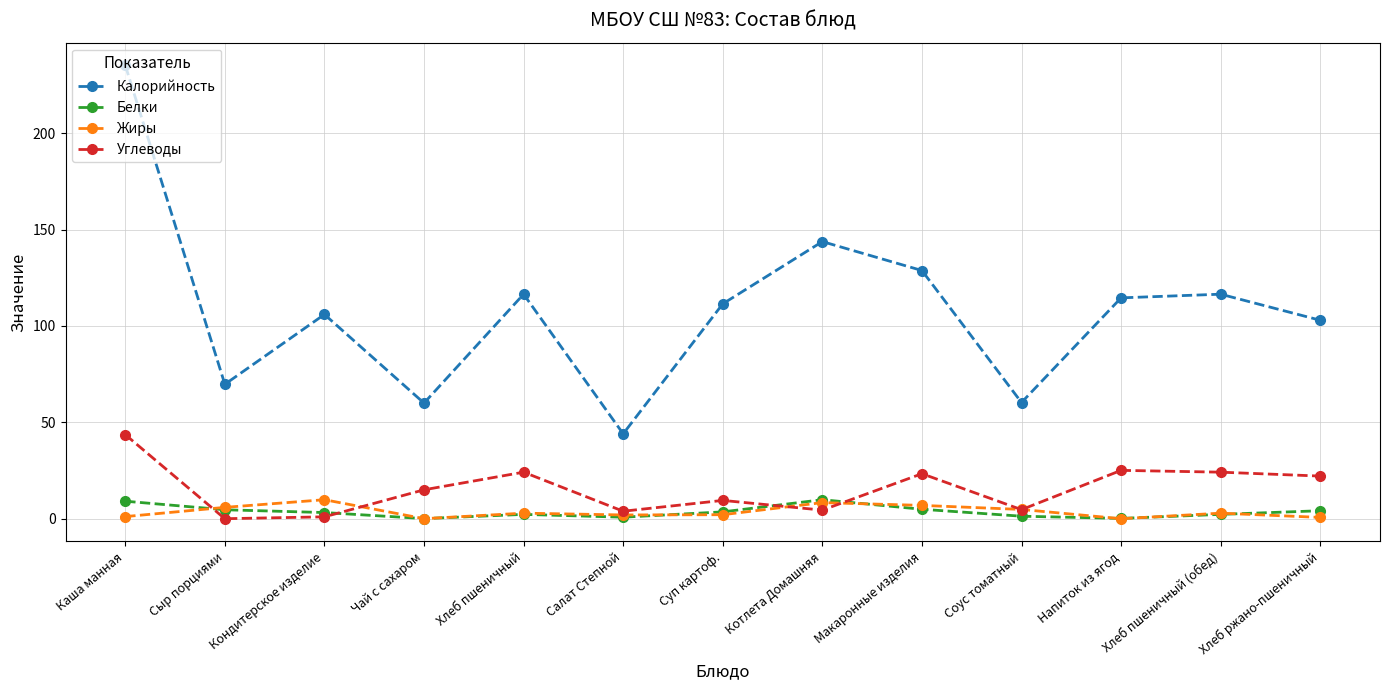

Which label corresponds to the largest value in the chart?

Каша манная